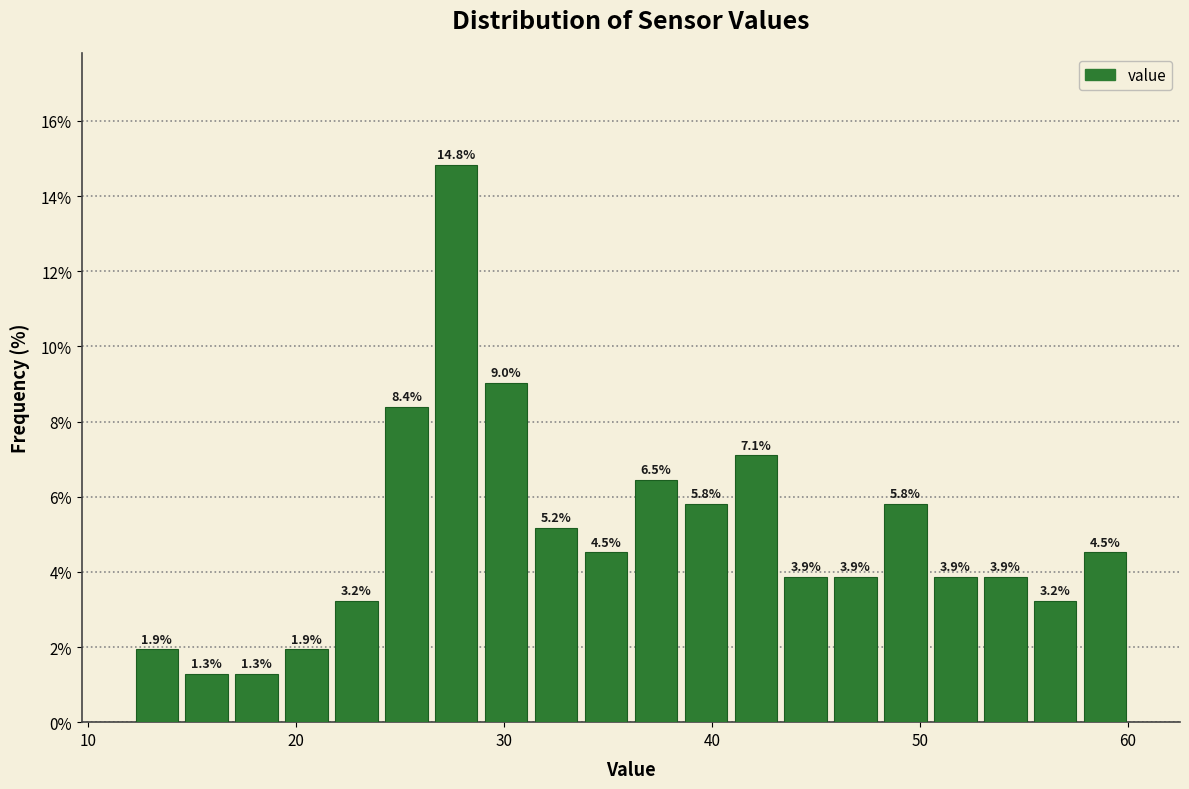

Read against the x-axis, roughly where is the centre of the tallest bar?

28